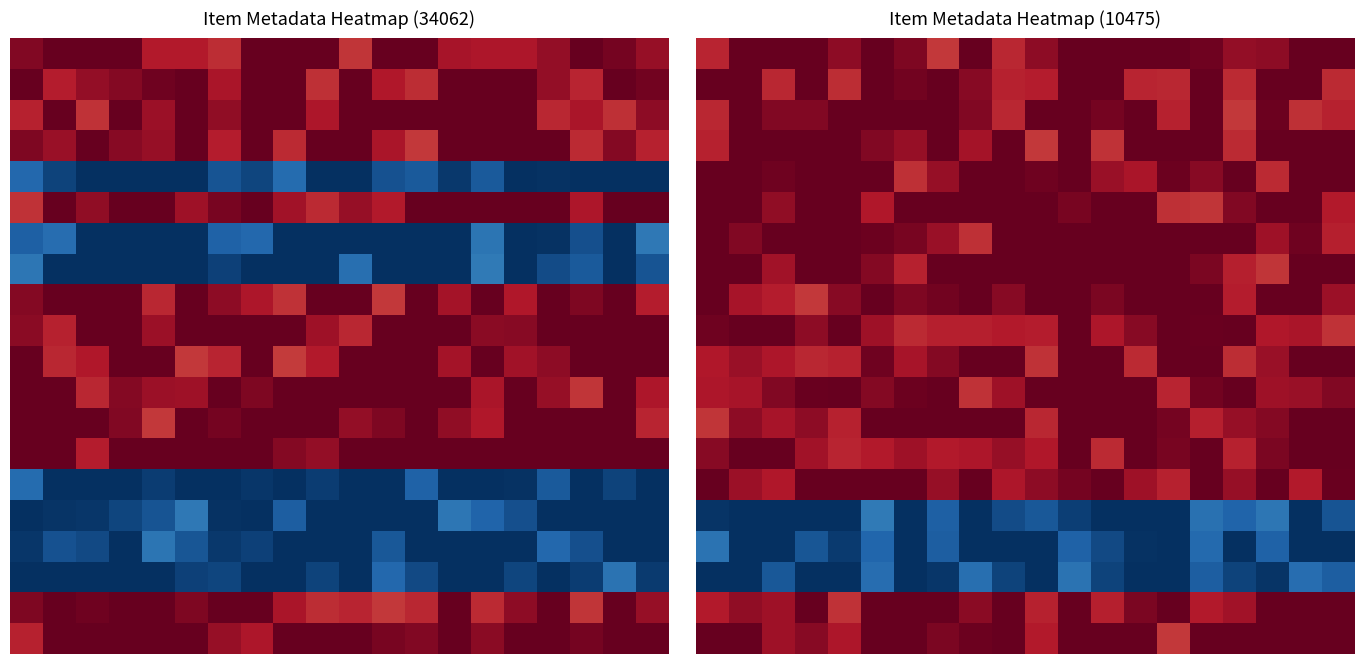

What is the total value across all series at 13?

16.5